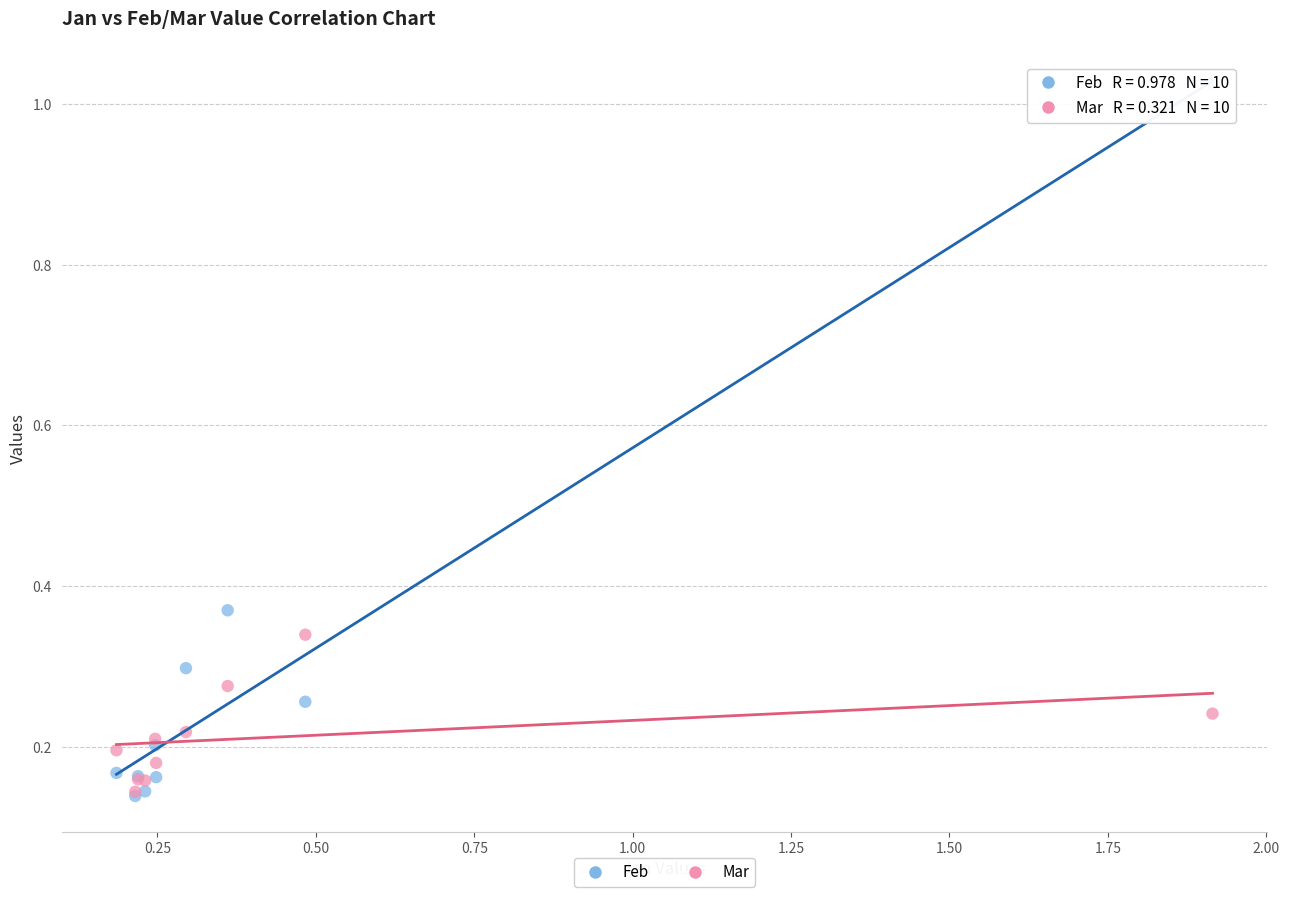

What are all the series names shown in the legend?

Feb, Mar